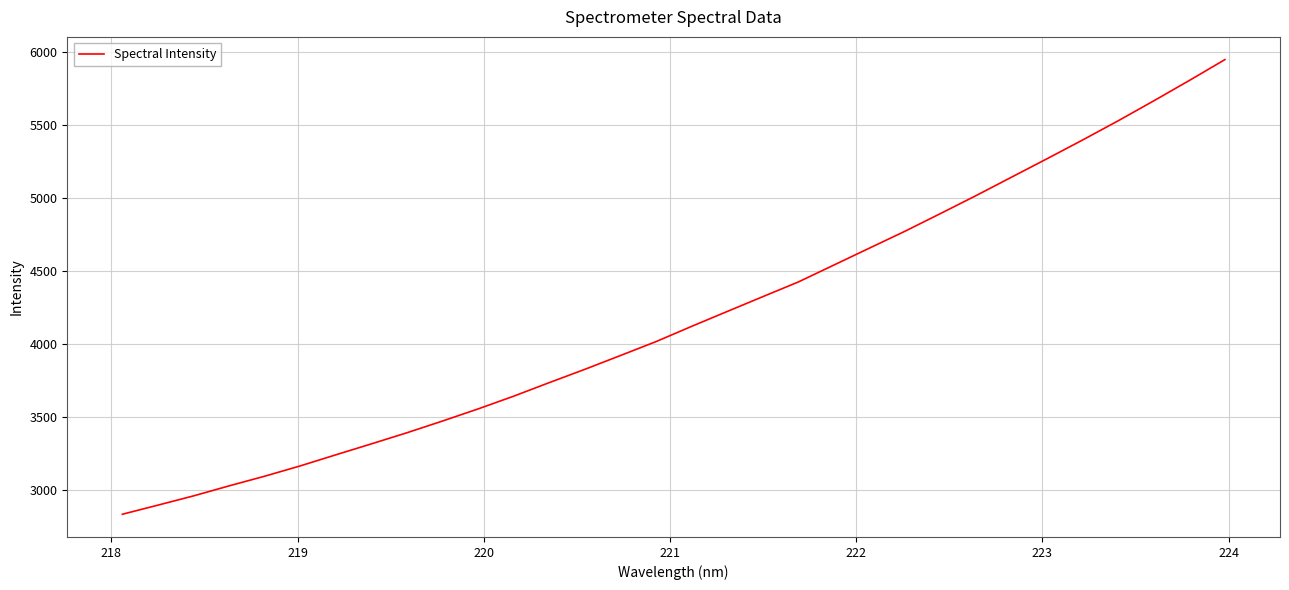

Reading left to right, list all the values displayed in this chart.

2836.9	2899.2	2962.6	3031.2	3097.3	3167.9	3243.7	3318.6	3394.8	3475.1	3557.9	3645.1	3737.8	3828.7	3923.0	4018.3	4122.4	4224.1	4325.4	4426.0	4541.8	4657.6	4773.0	4894.1	5016.8	5143.1	5269.4	5397.3	5528.6	5664.8	5803.9	5946.5